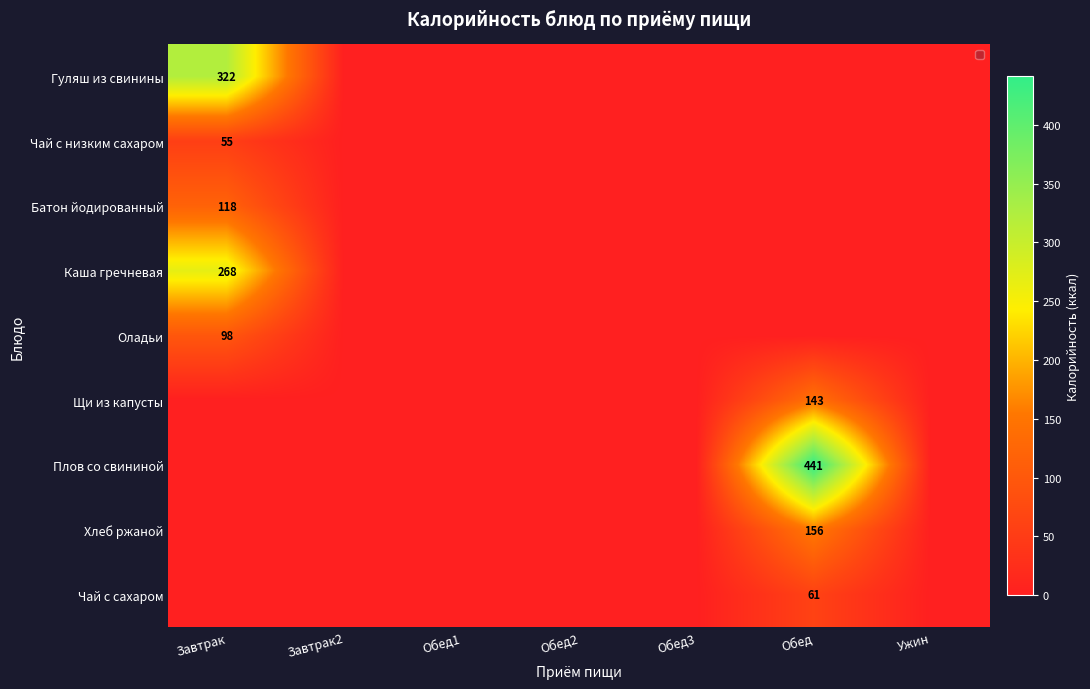

True or false: Плов со свининой has a value of 441 at Обед.

True